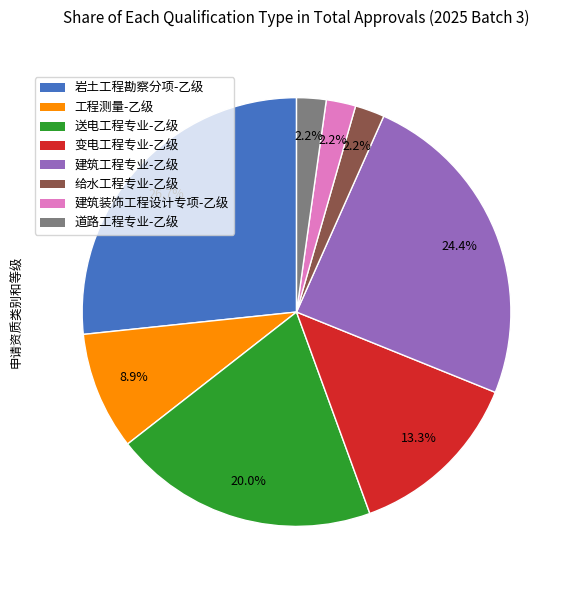

How many segments does this pie chart have?

8